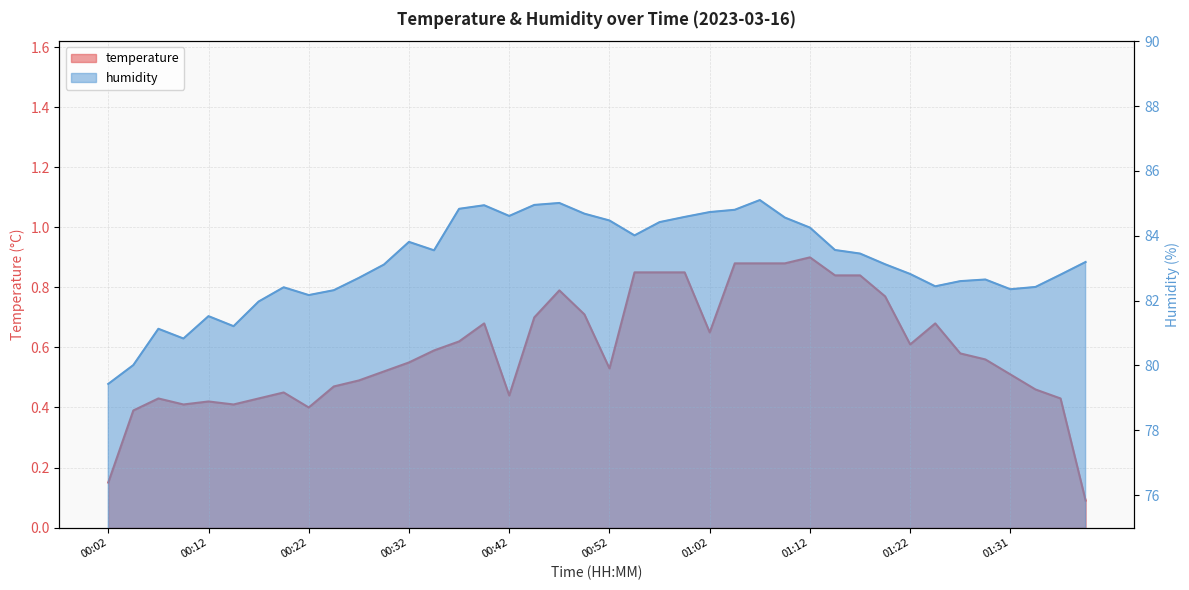

Where is humidity nearest to the value 82?

00:17